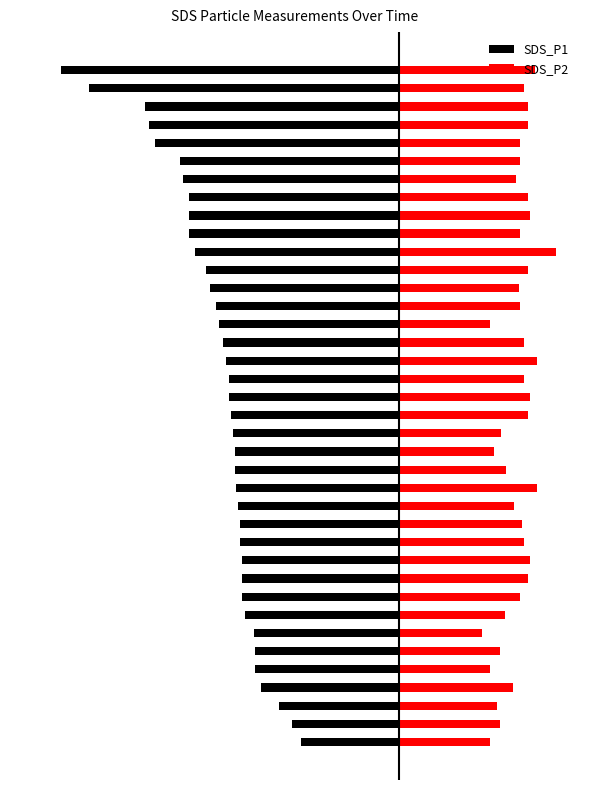

The value of SDS_P1 at 26 is -3.7. True or false?

False